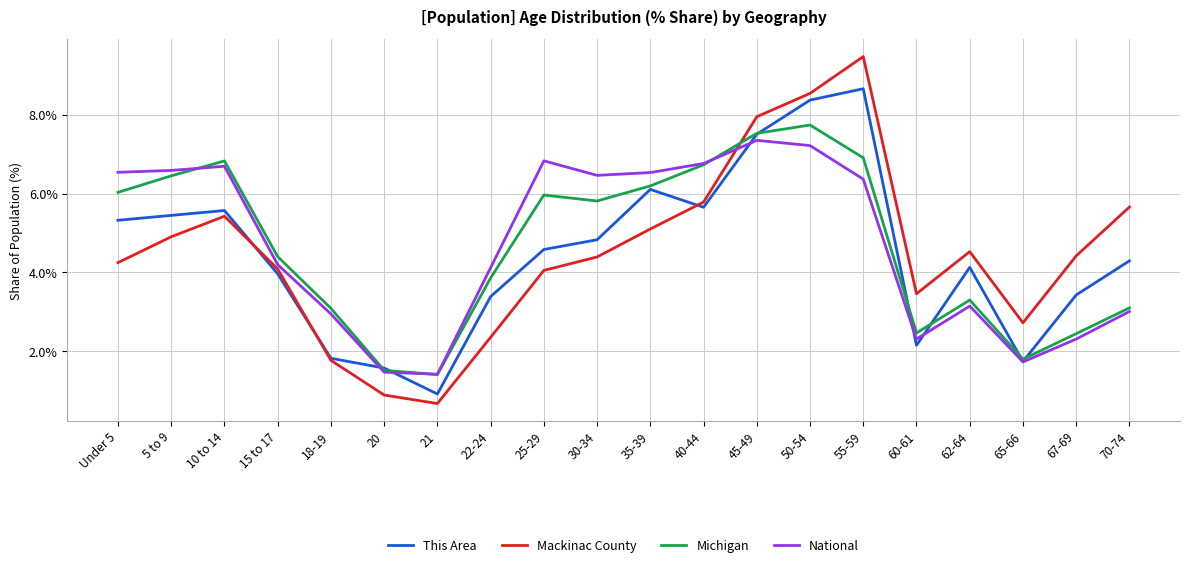

What is the highest value of the National series?

7.4